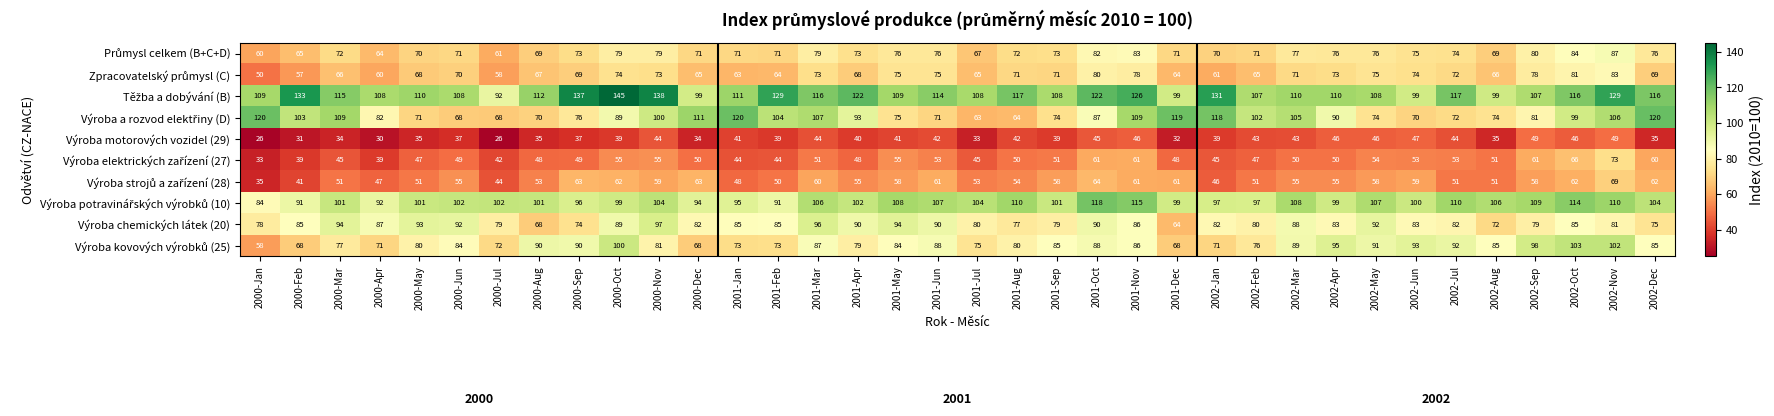

Count the number of categories in the chart.

36